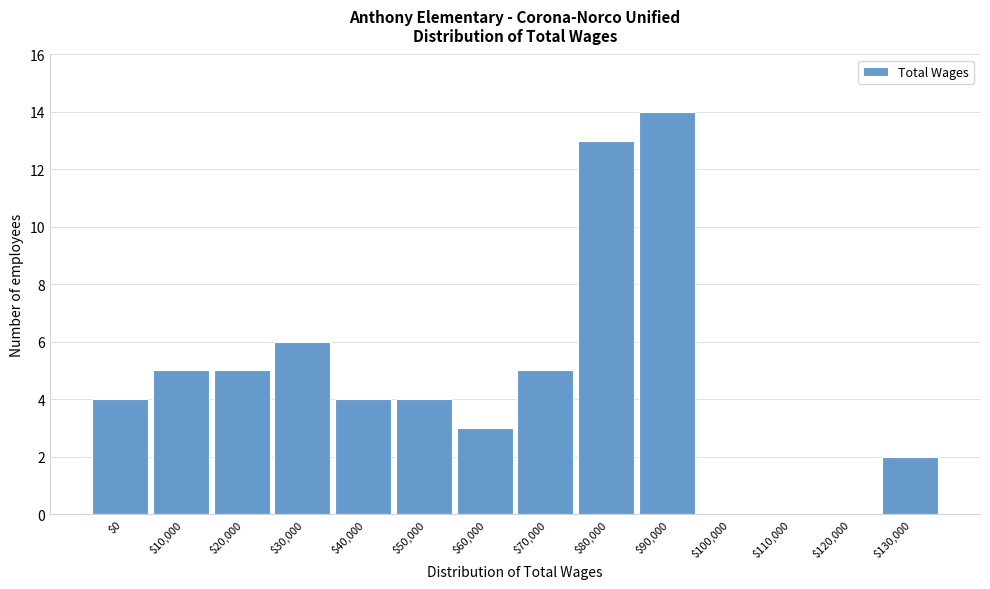

At which label is the value closest to 7?

$30,000